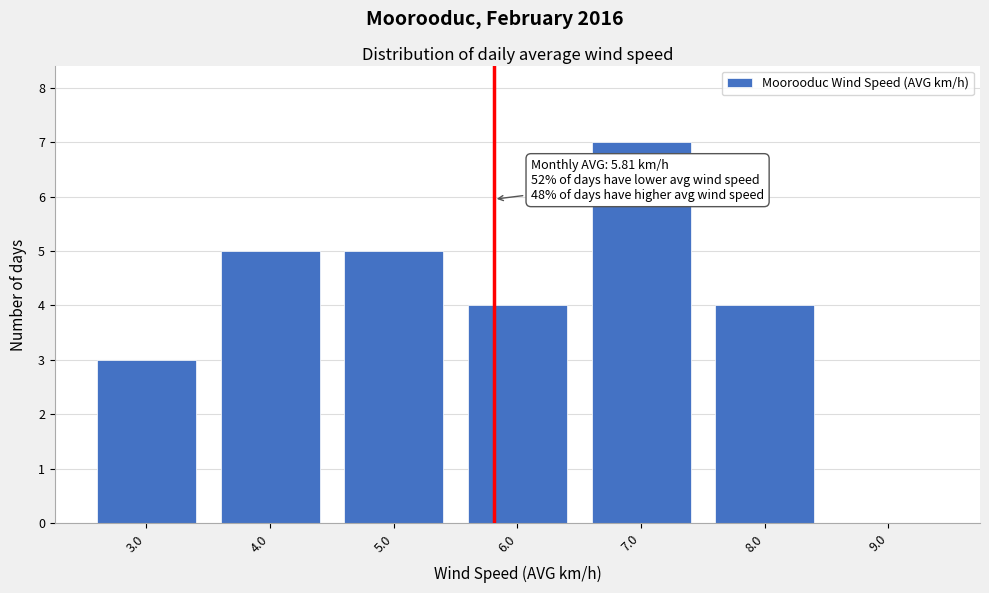

Which range on the x-axis has the tallest bar?

6.5 to 7.5